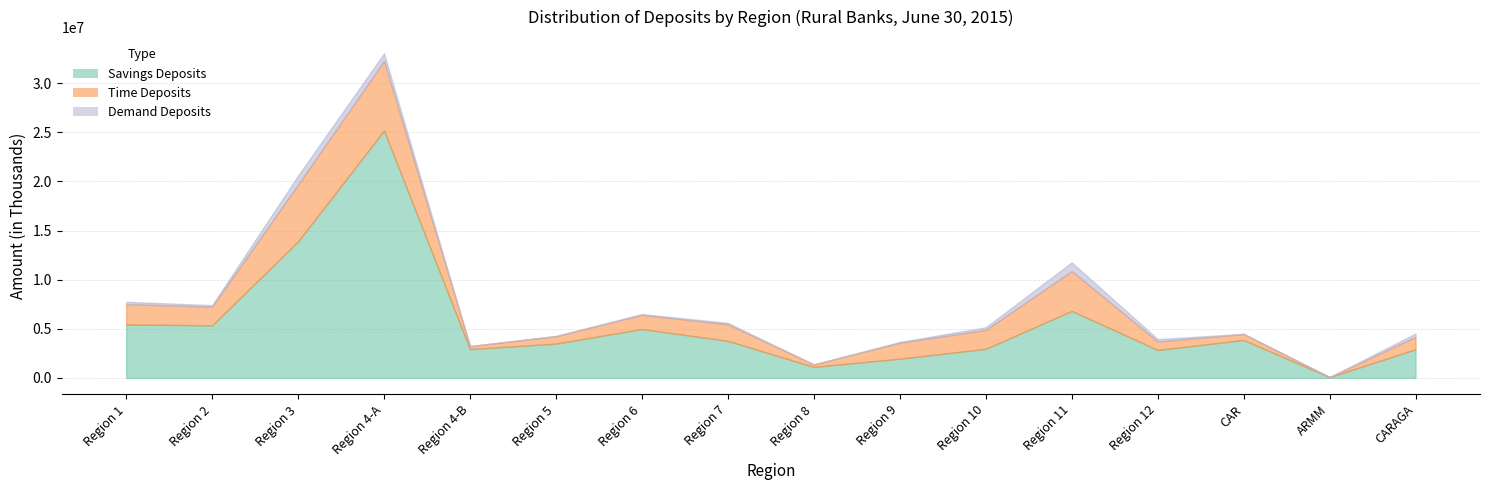

What is the lowest value of the Savings Deposits series?

79907.2